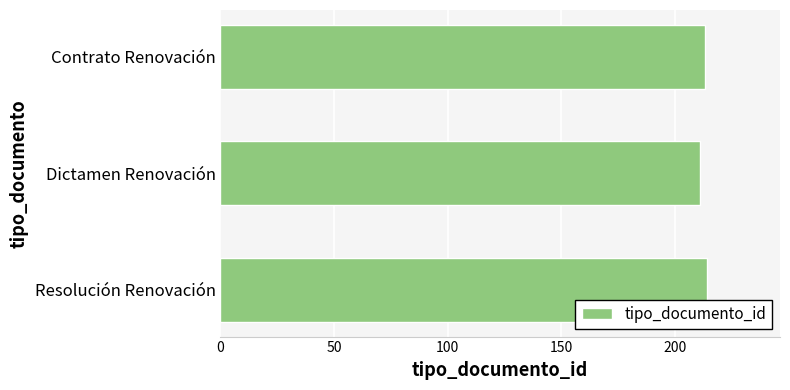

What is the ratio of the value at Resolución Renovación to the value at Dictamen Renovación?

1.0